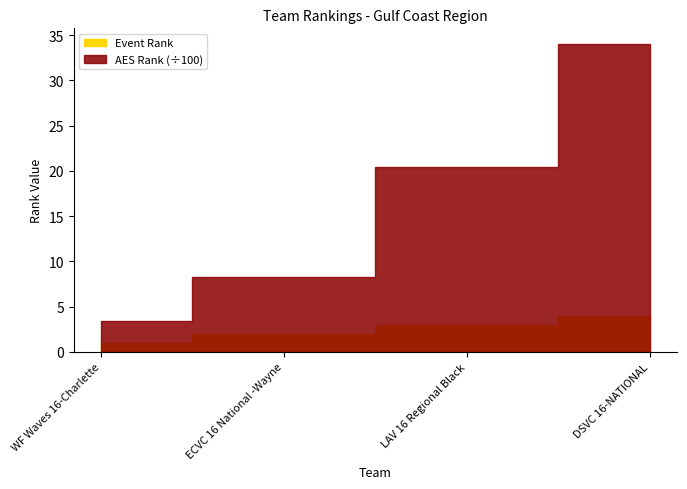

What is the difference between the second highest and minimum values in the AES Rank series?

1696